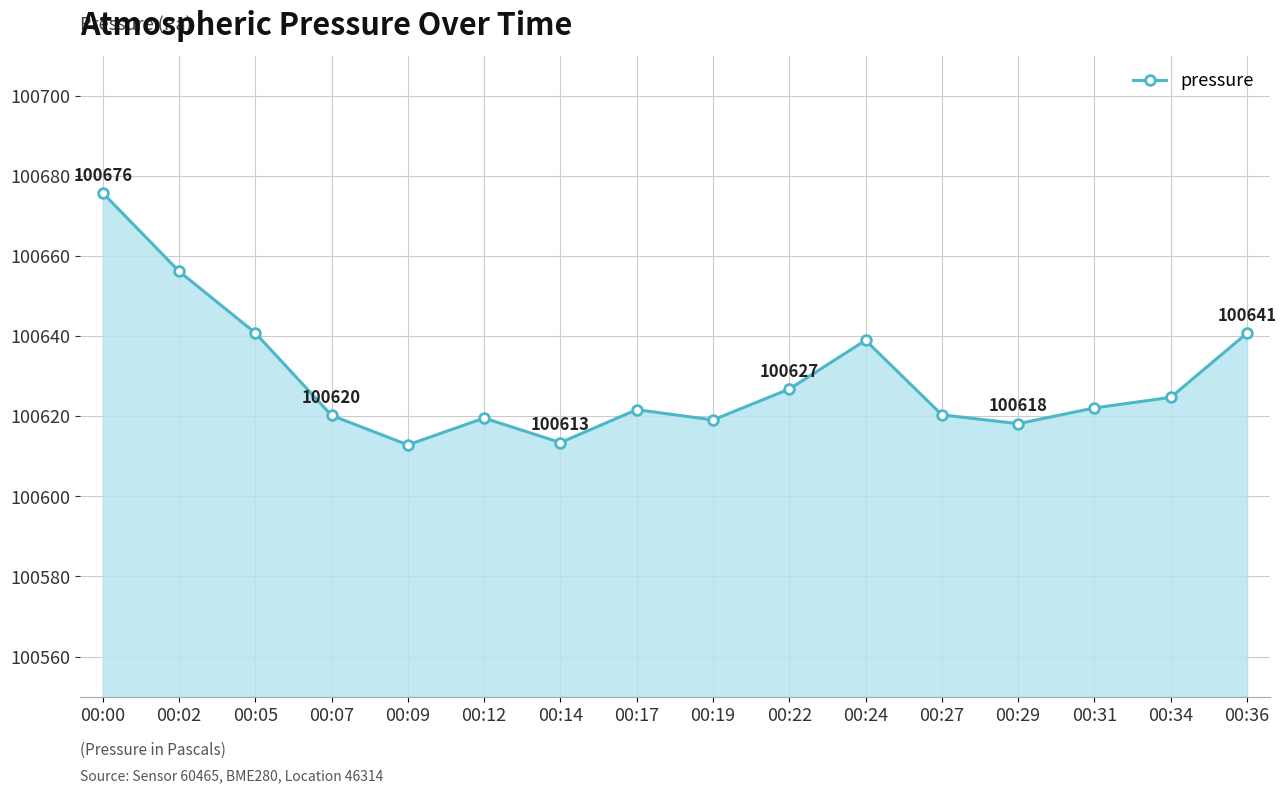

True or false: the data shows 100622.1 at 00:31.

True